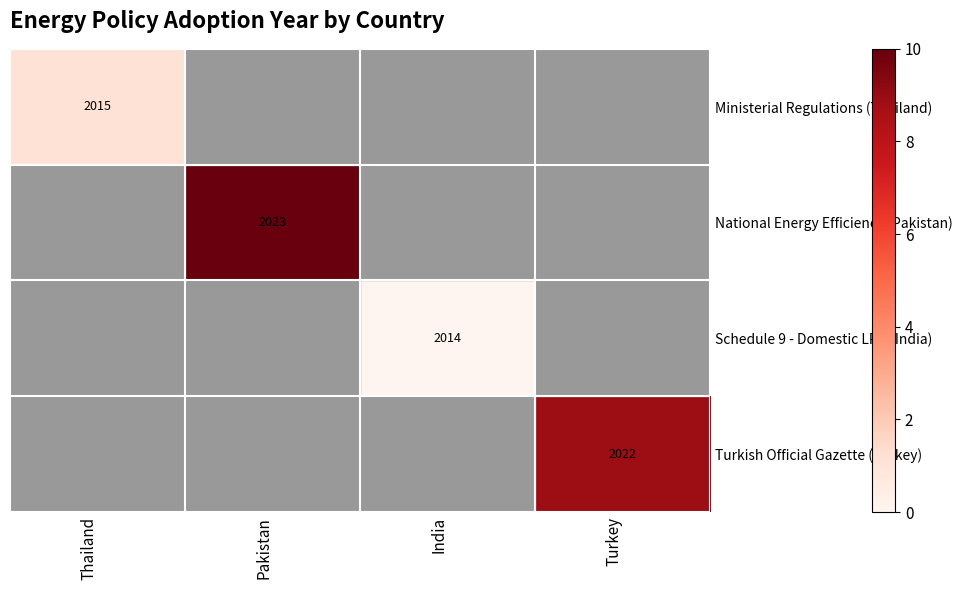

At how many categories does at least one series exceed 9?

1